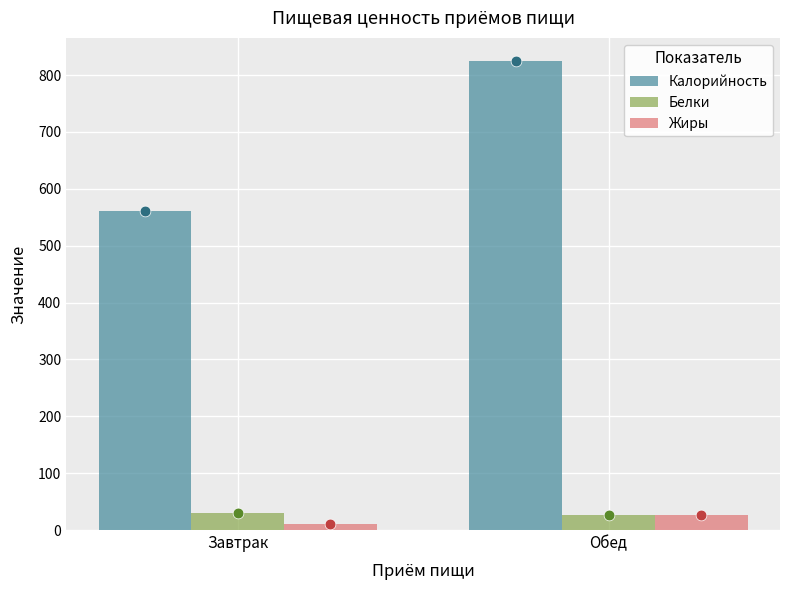

Which series has the widest spread of Y values?

Калорийность